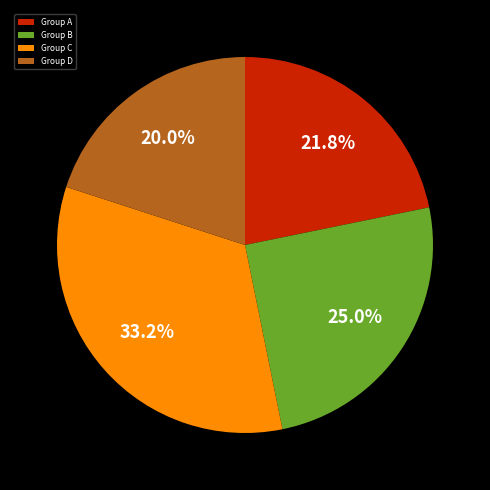

How many segments does this pie chart have?

4